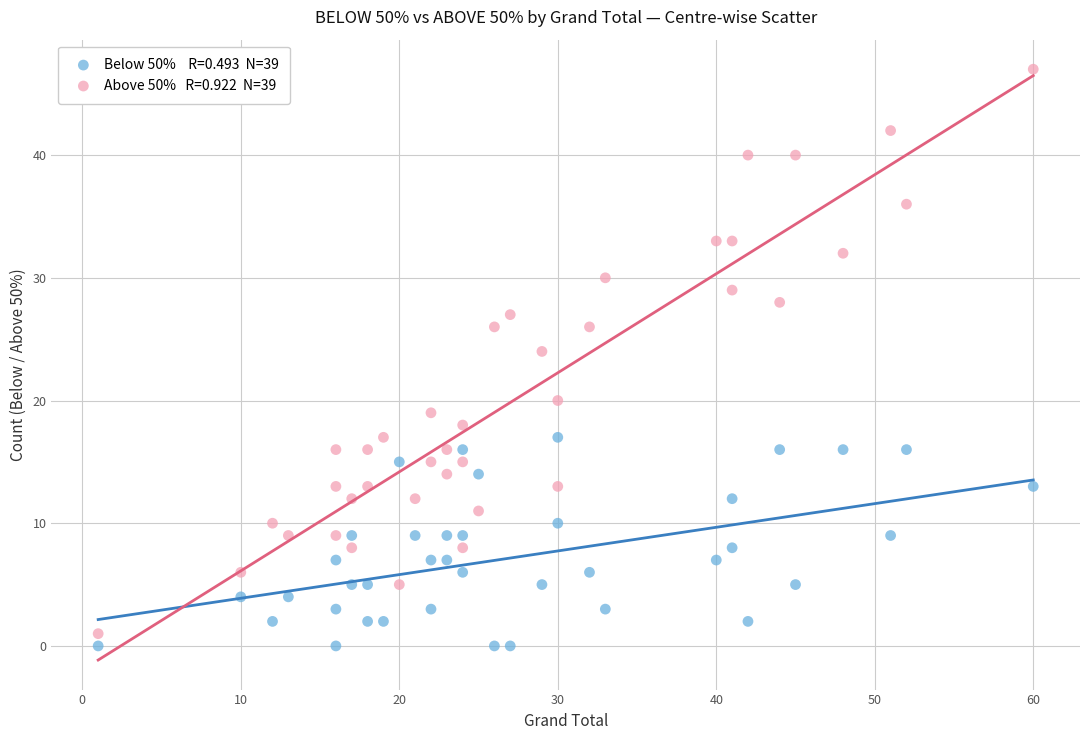

Across all data points, what is the range of X values (max minus min)?

59